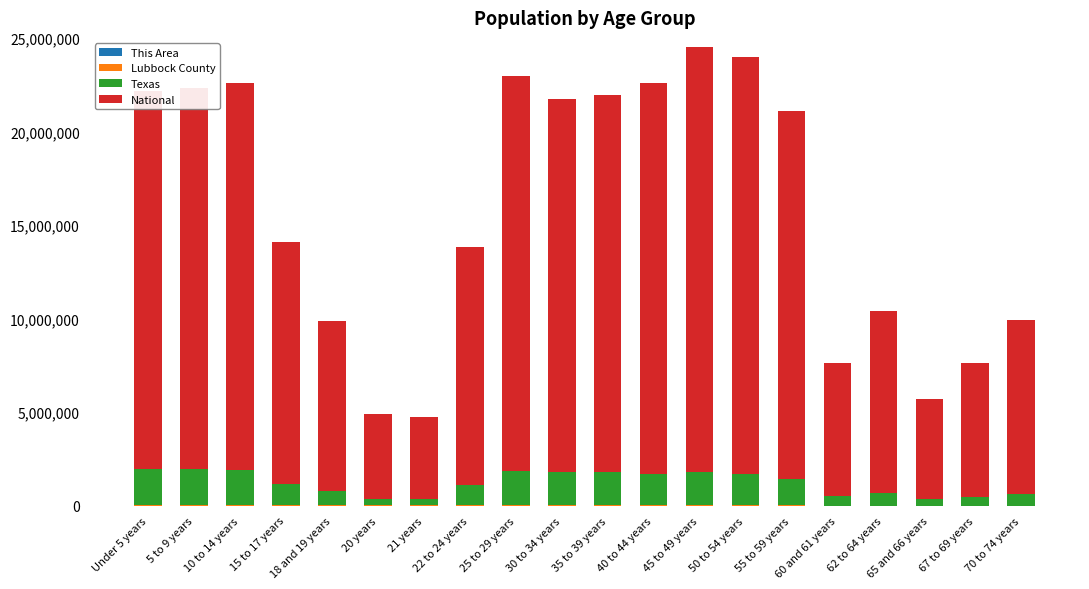

At which category is the sum across all series the highest?

45 to 49 years